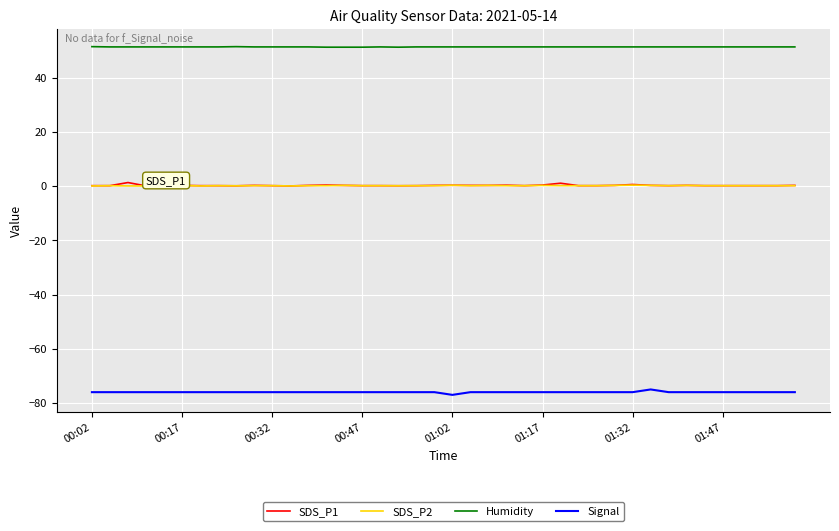

Which series has the largest total across all categories?

Humidity